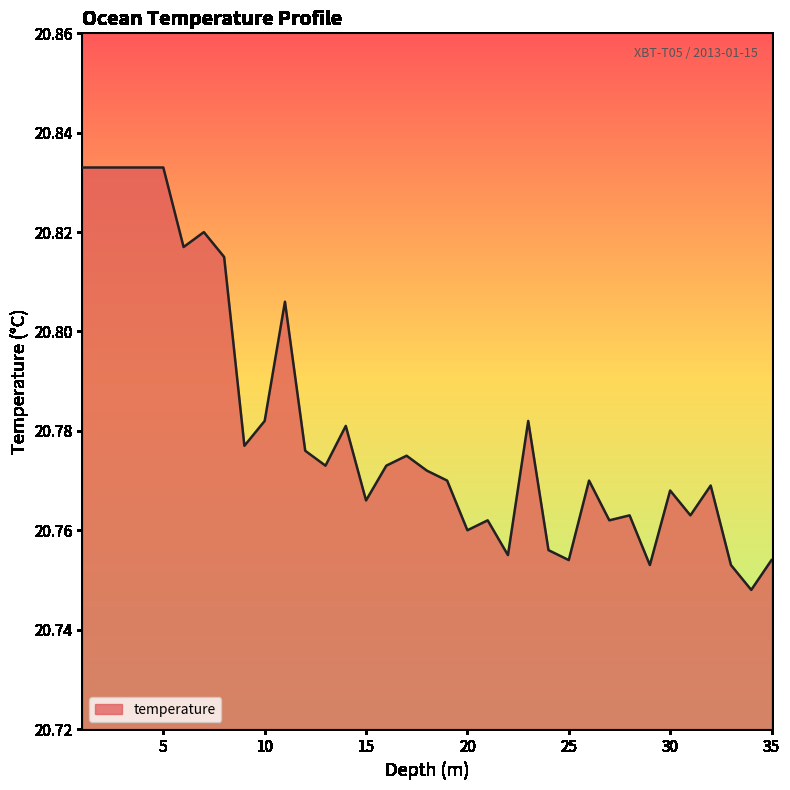

Rank the categories by value from lowest to highest.

34.0, 29.0, 33.0, 25.0, 35.0, 22.0, 24.0, 20.0, 21.0, 27.0, 28.0, 31.0, 15.0, 30.0, 32.0, 19.0, 26.0, 18.0, 13.0, 16.0, 17.0, 12.0, 9.0, 14.0, 10.0, 23.0, 11.0, 8.0, 6.0, 7.0, 1.0, 2.0, 3.0, 4.0, 5.0